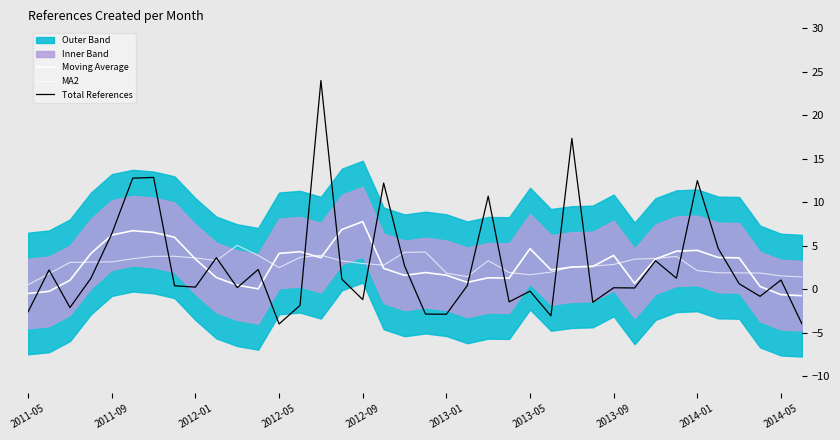

Rank the series by their maximum value, from lowest to highest.

MA2, Moving Average, Total References